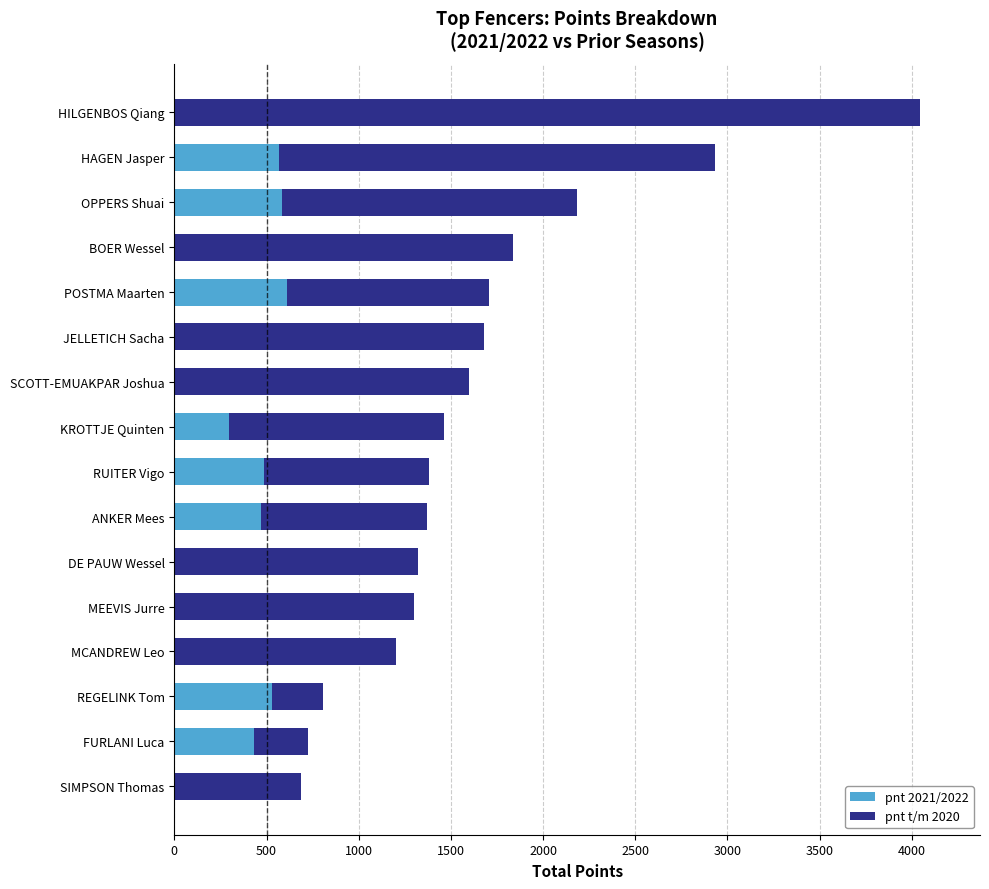

What is the total value across all series at REGELINK Tom?

807.2